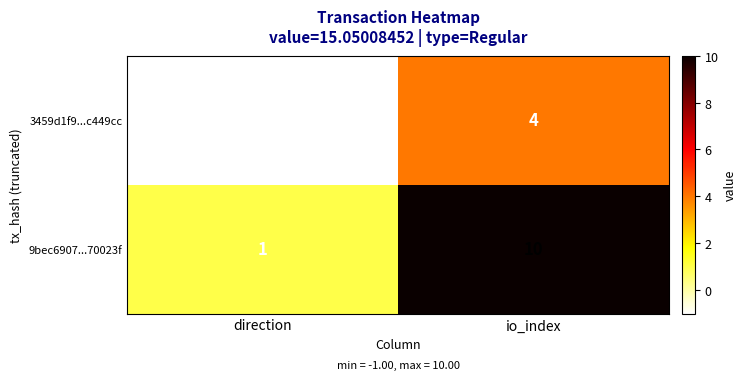

What is the difference between the highest and lowest values at io_index?

6